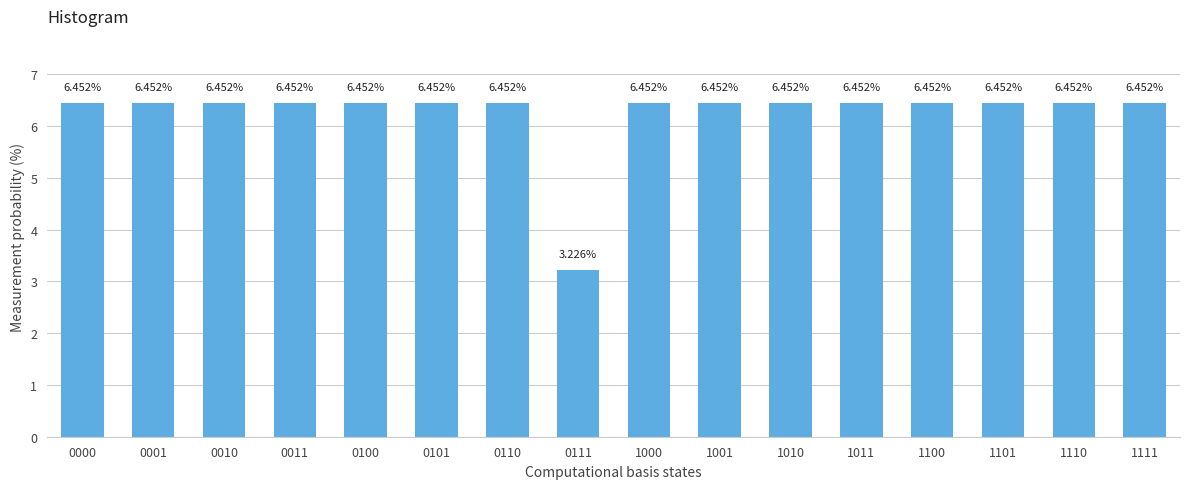

What is the sum of the values at 1000 and 0111?

9.7